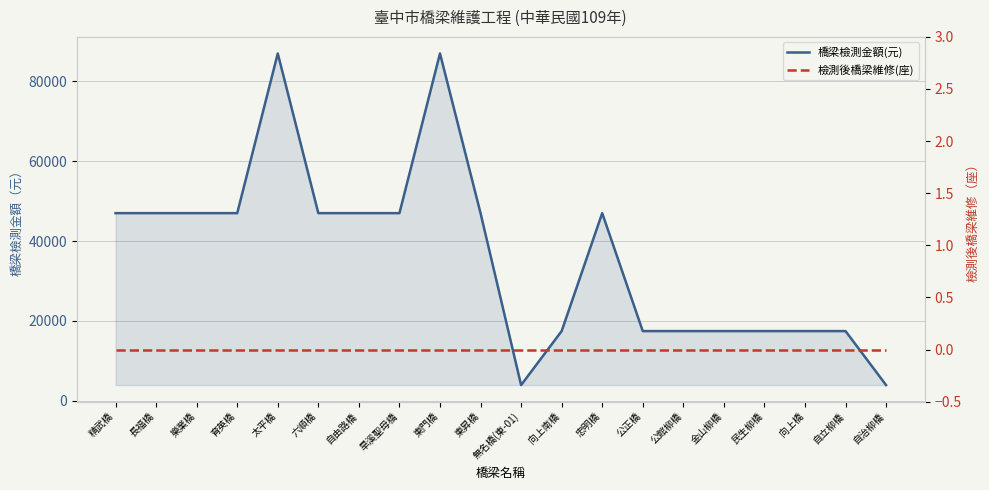

At how many categories does at least one series exceed 68280?

2